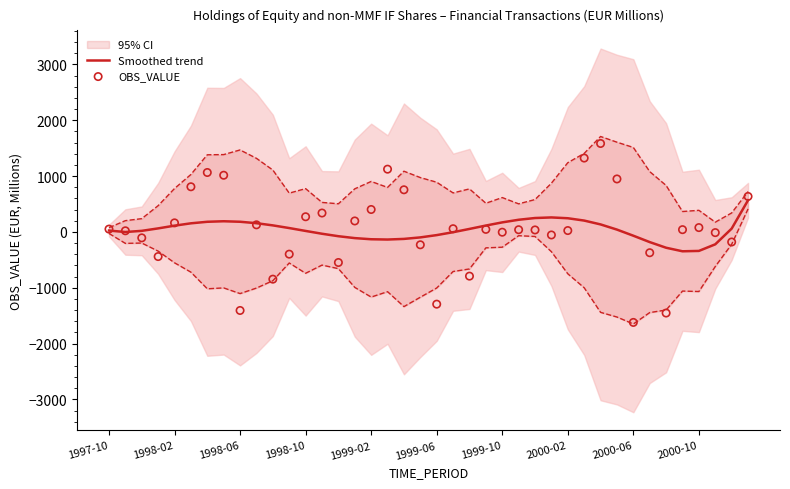

Is the value of Smoothed trend at 30 greater than the value of OBS_VALUE at 30?

No